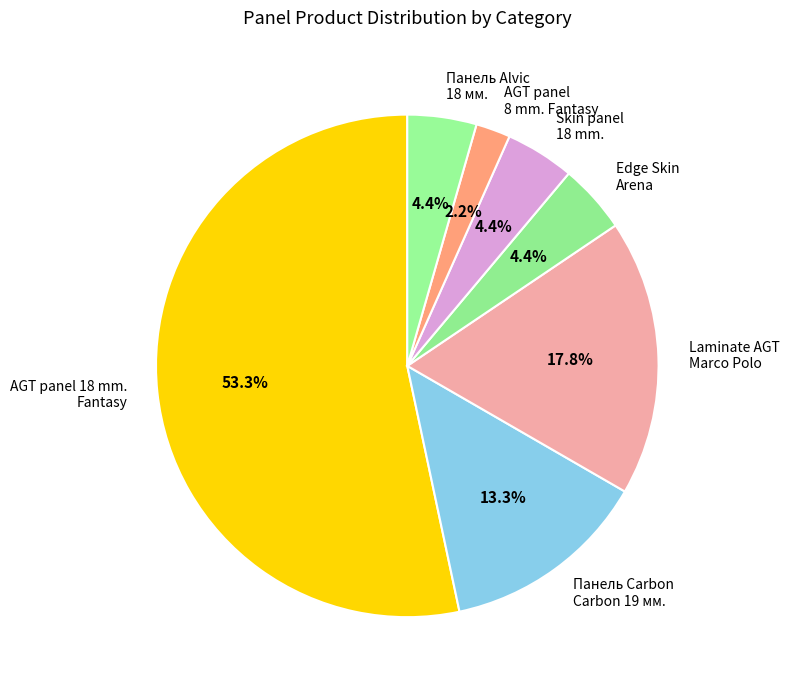

What percentage is NOT represented by Edge Skin Arena?

95.6%